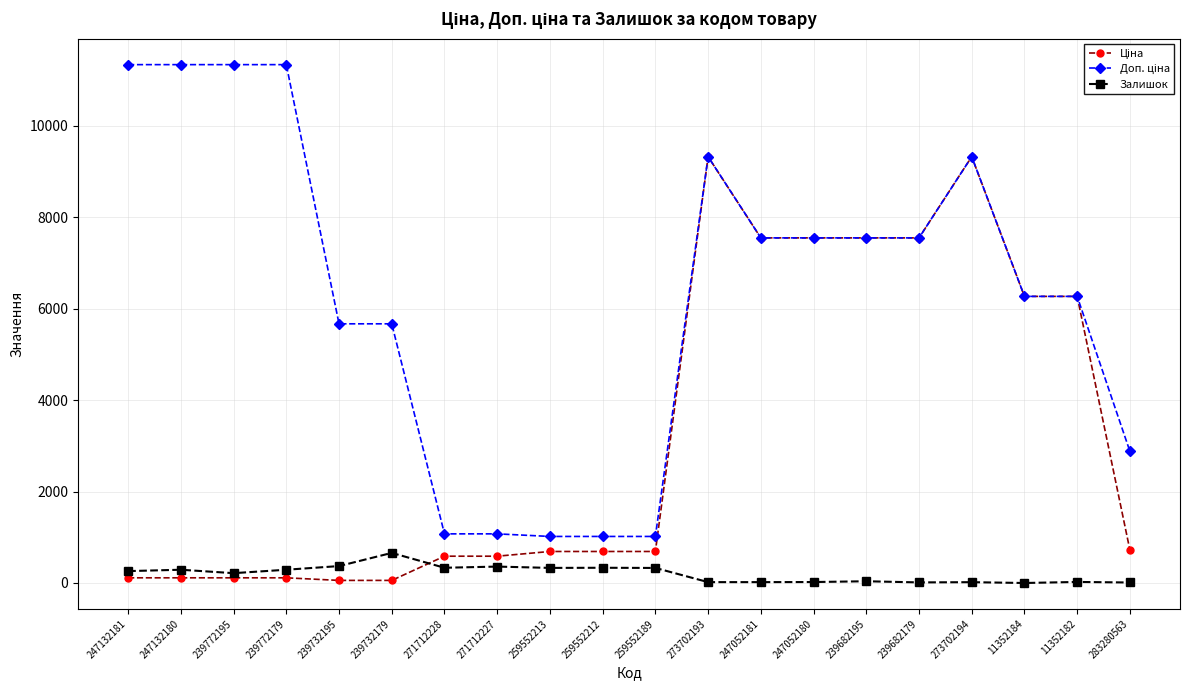

What position from the right is 259552189?

10